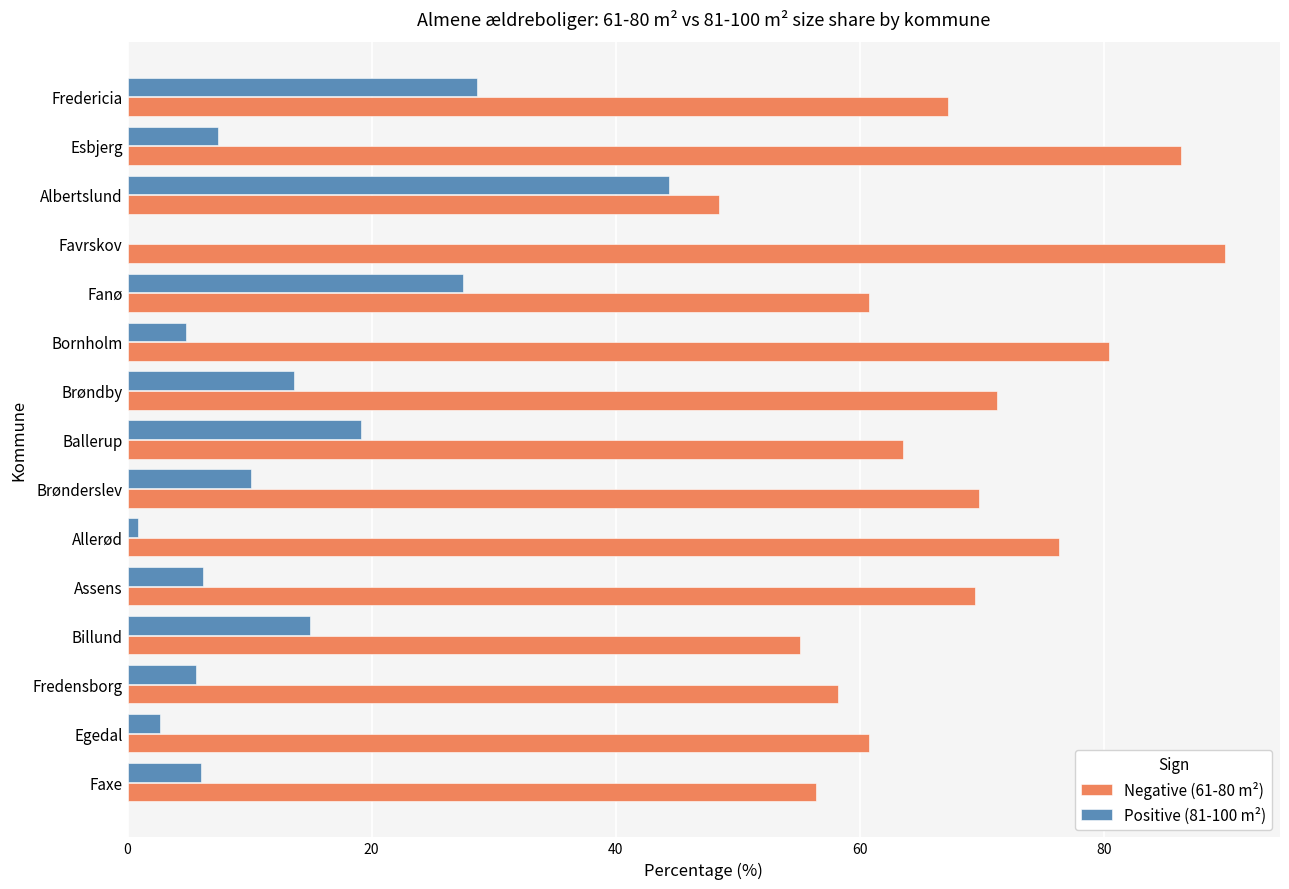

The value of Positive (81-100 m²) at Faxe is 6.0. True or false?

True